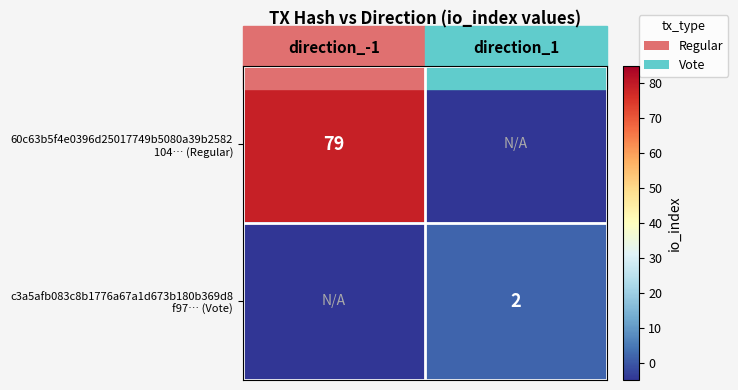

Between direction_-1 and direction_1, which is larger?

direction_-1